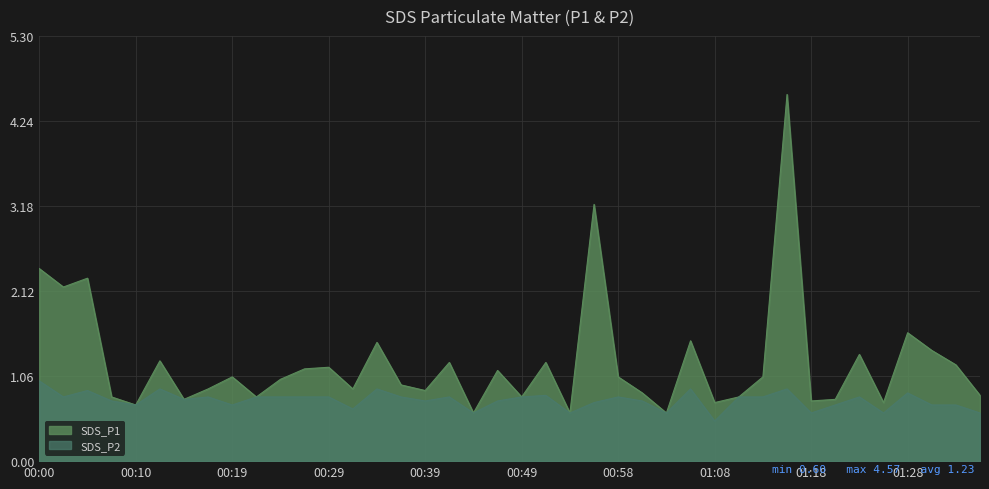

What is the label of the 29th point from the right?

00:27